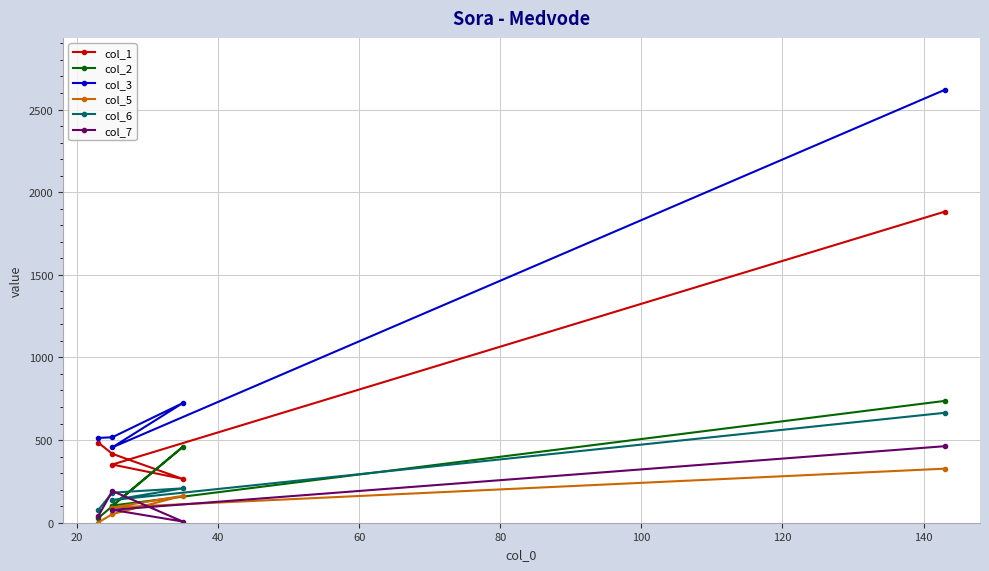

The col_2 series shows 25 at 20. True or false?

False